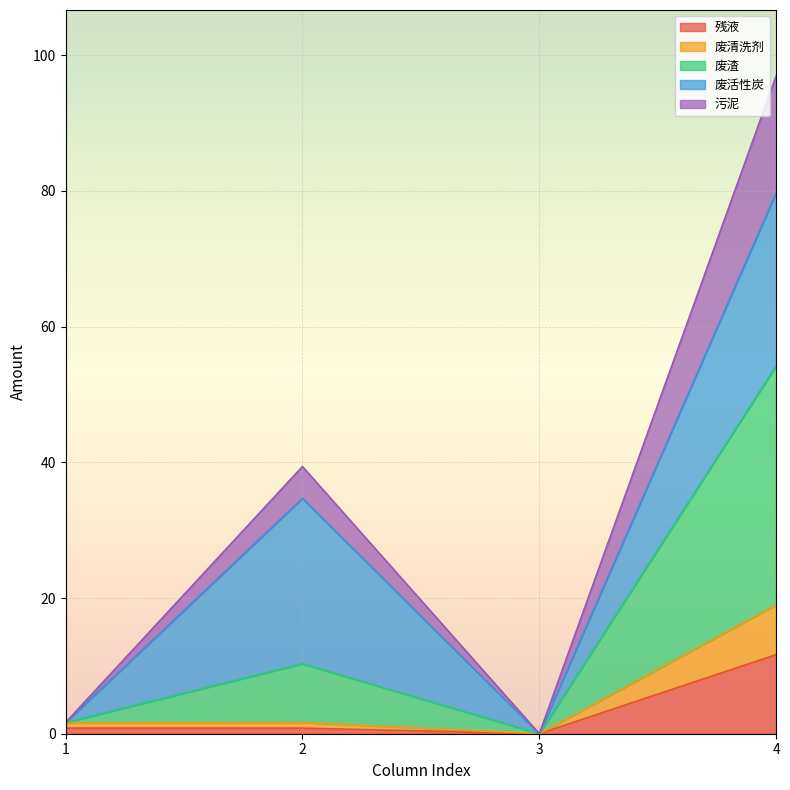

Which category has the highest value in the 残液 series?

4